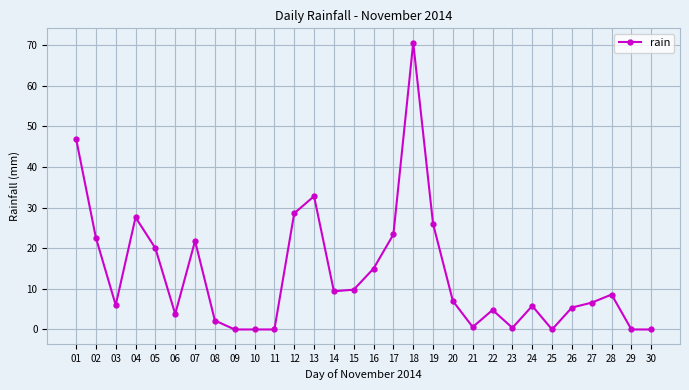

What is the sum of all values?

405.8